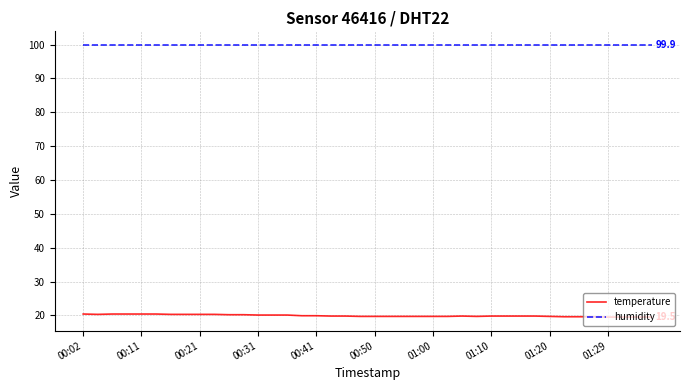

True or false: temperature and humidity intersect in this chart.

False